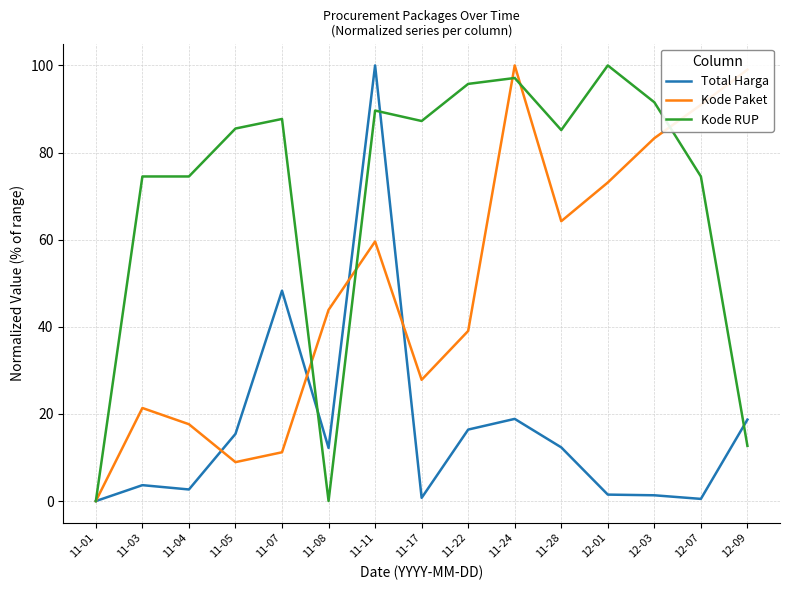

How many positive values does the Kode Paket series have?

14